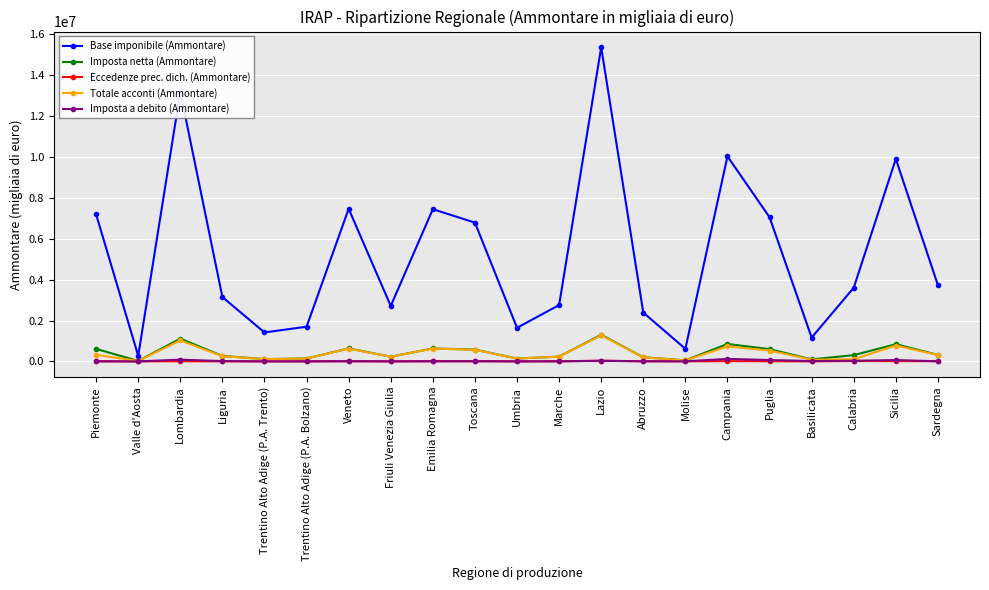

What is the maximum value shown in the chart?

15373170